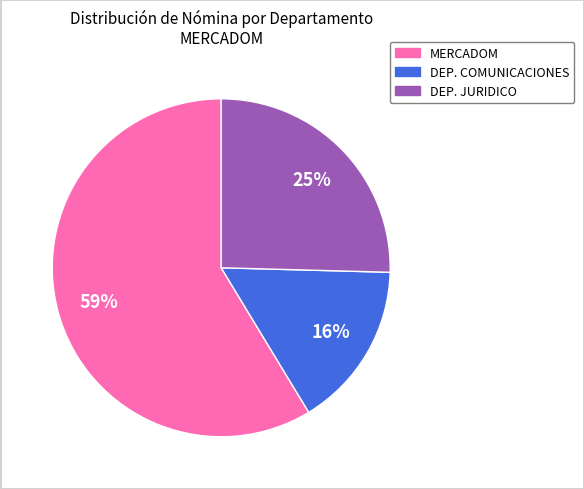

Is there a majority slice in this chart?

Yes